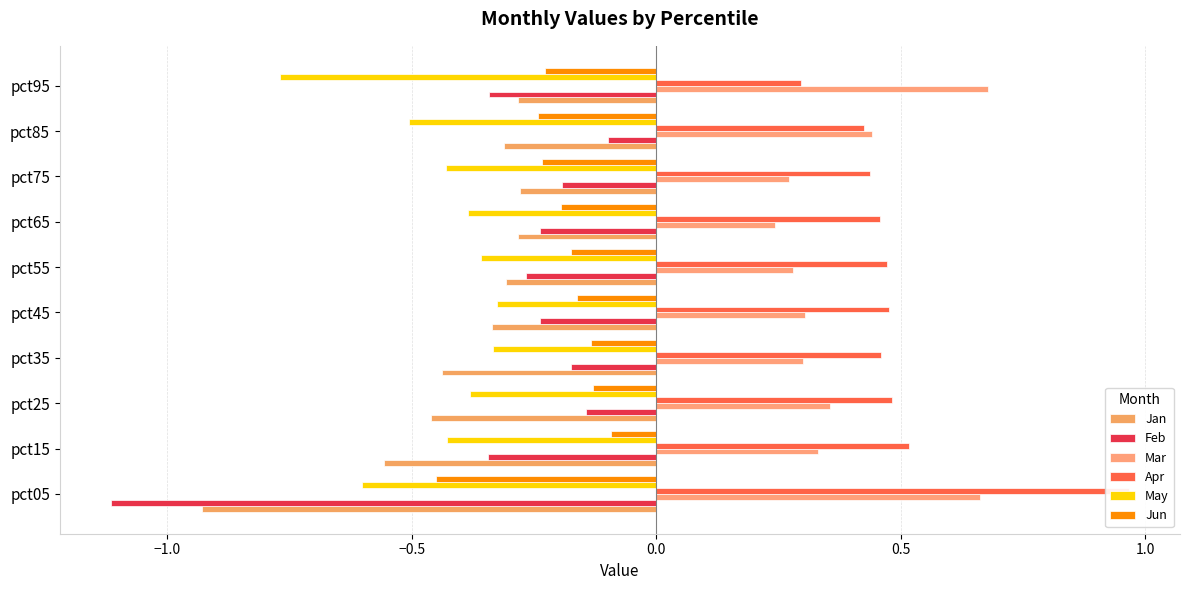

Which series has the widest spread of values?

Feb